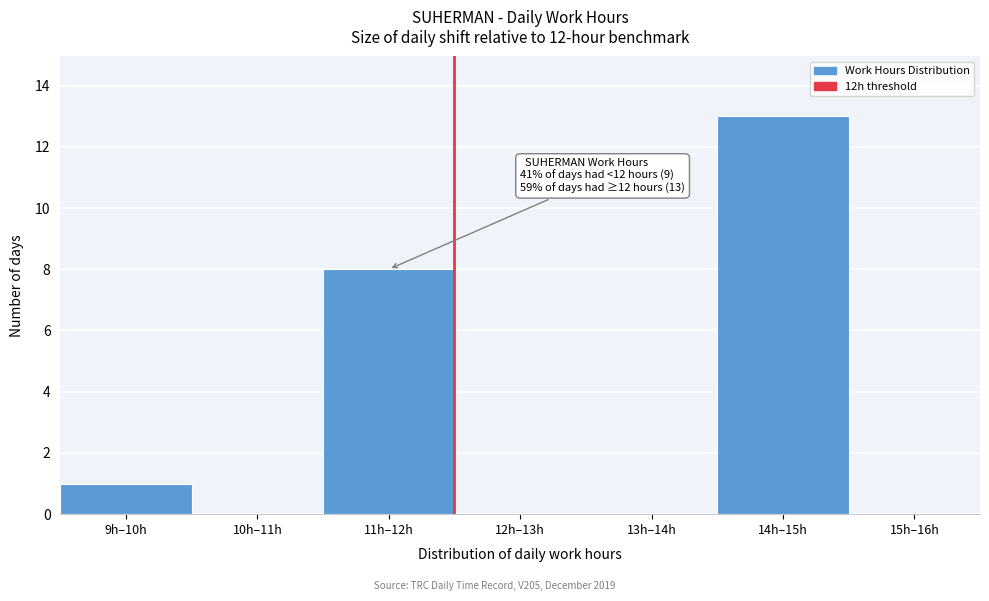

Reading left to right, transcribe all the data shown in this chart.

9h–10h=1	10h–11h=0	11h–12h=8	12h–13h=0	13h–14h=0	14h–15h=13	15h–16h=0